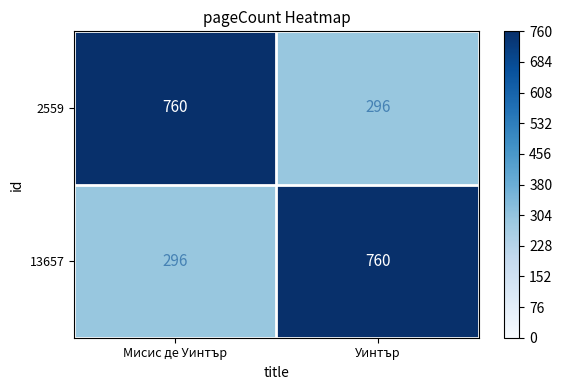

What is the sum of the 2559 values at Мисис де Уинтър and Уинтър?

1056